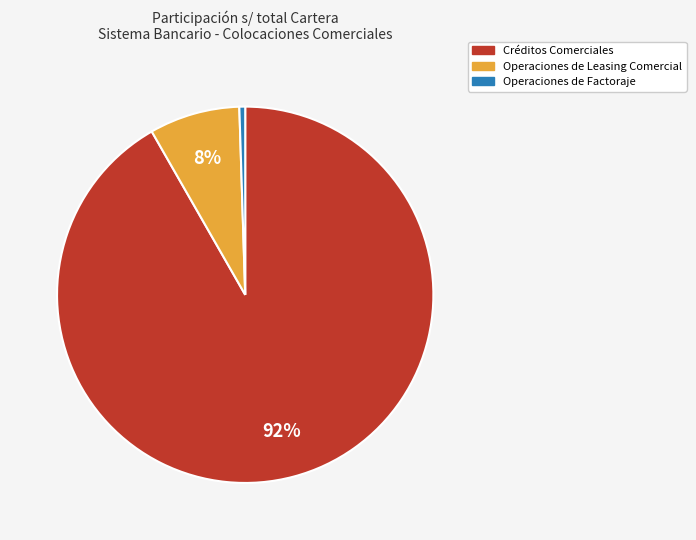

Which category accounts for the majority?

Créditos Comerciales